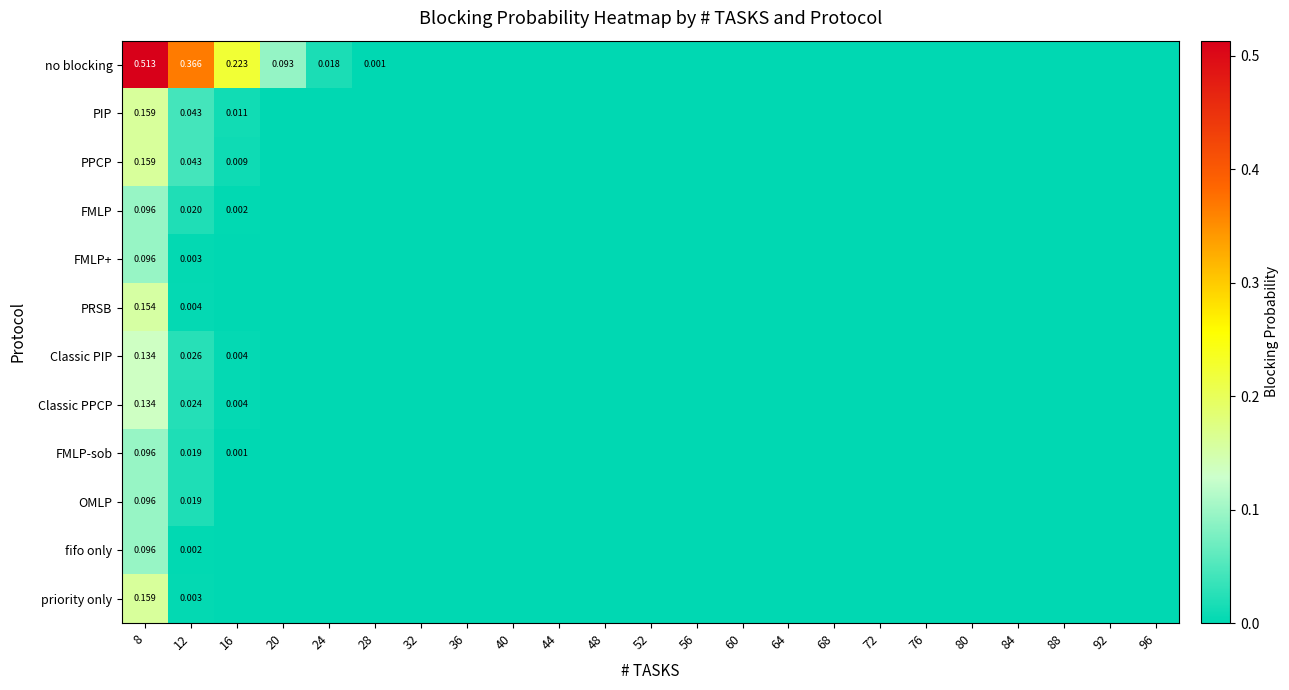

Is it true that PRSB equals -0.1 at 96?

False